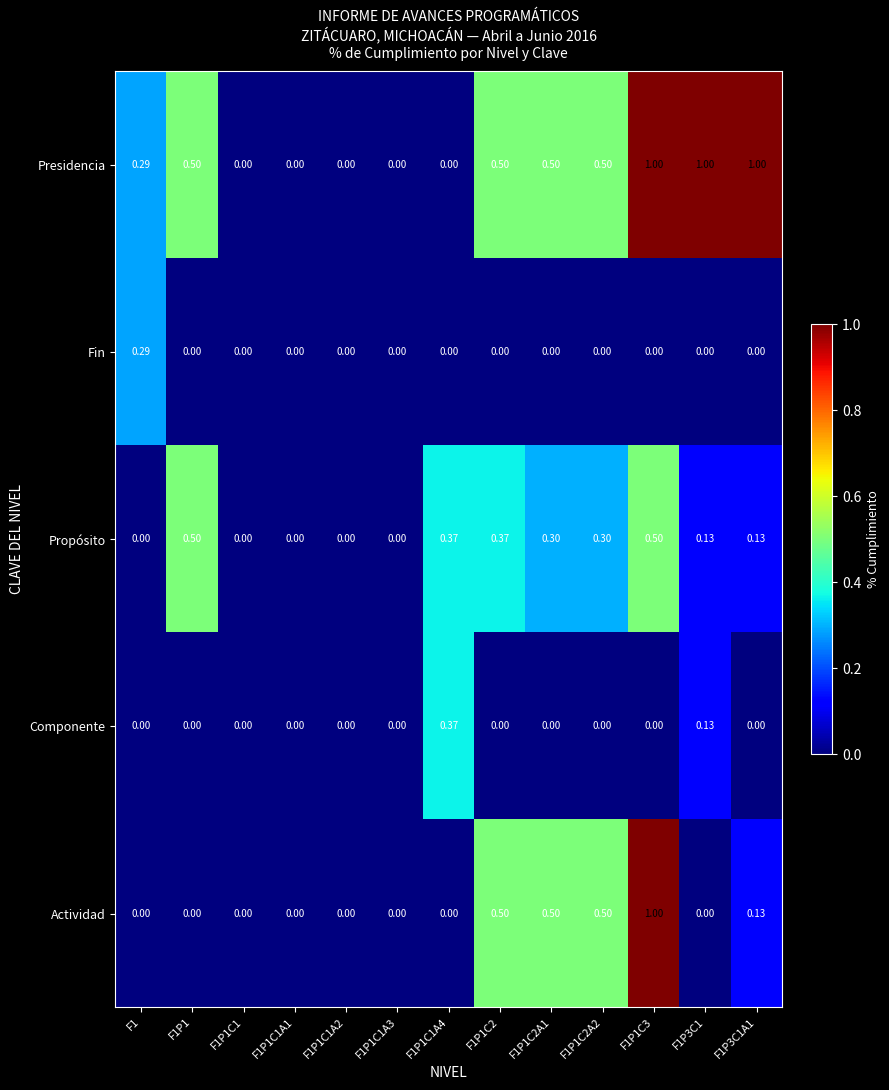

Which series has the largest total across all categories?

Presidencia